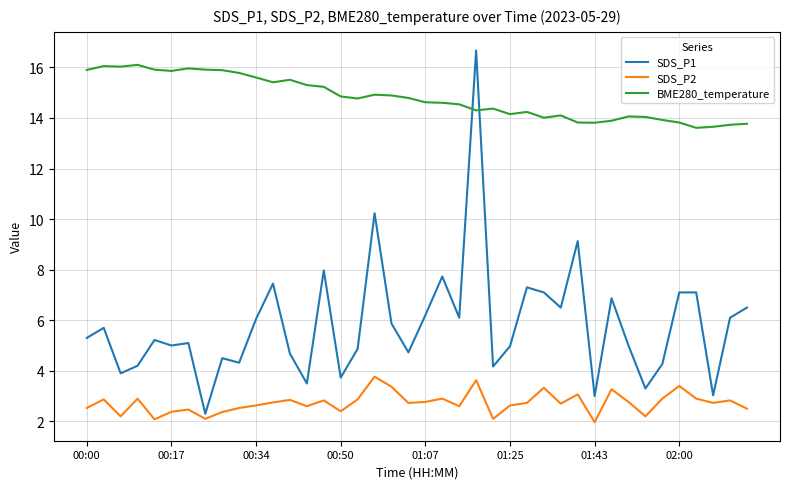

What is the minimum value shown in the chart?

2.0